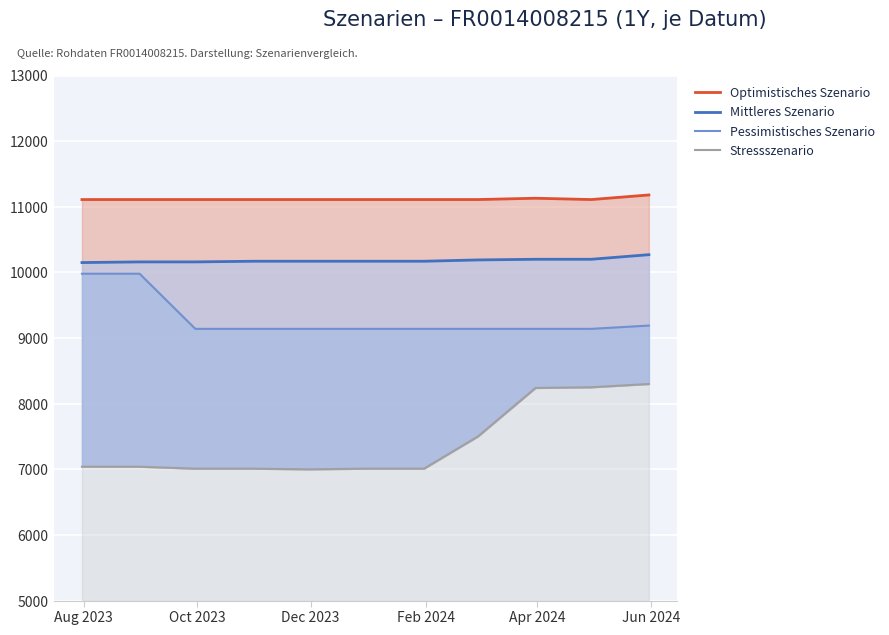

How many interior local valleys does the Stressszenario series have?

1